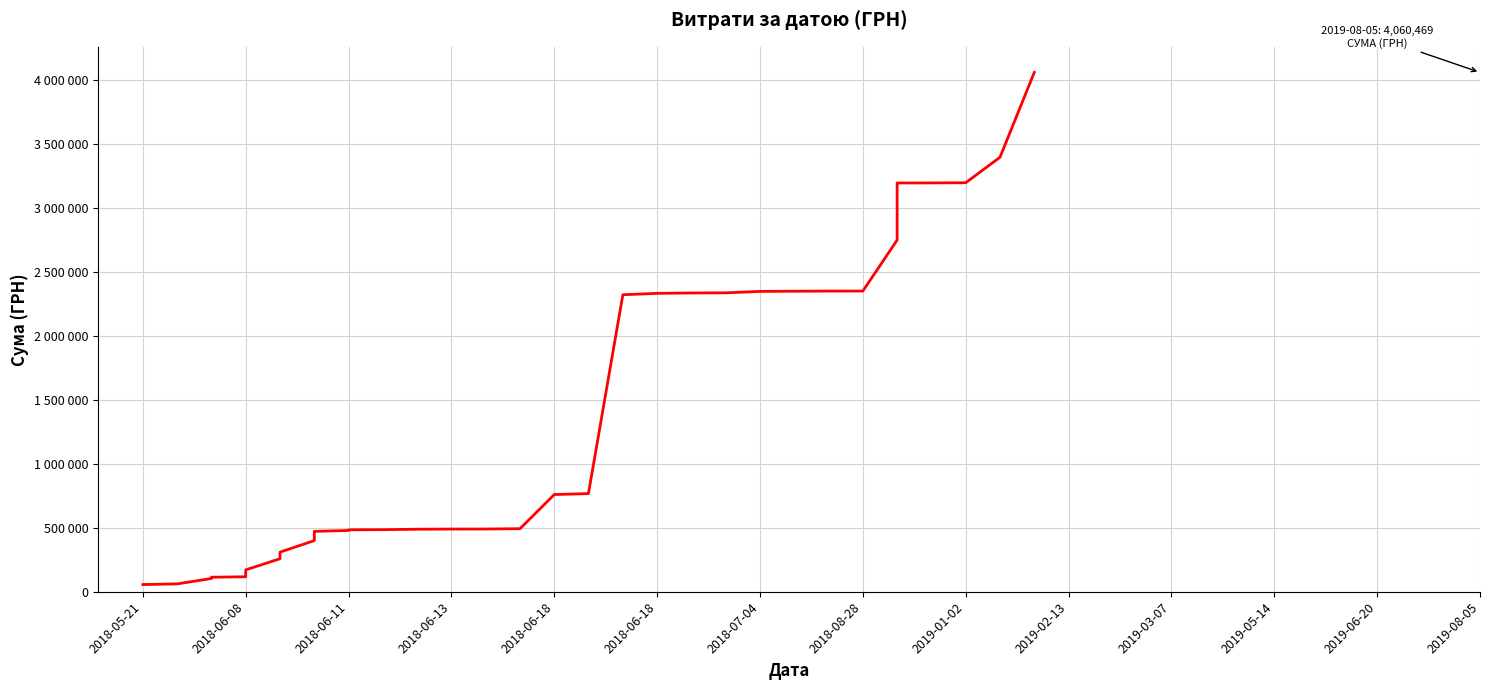

Which label corresponds to the smallest value in the chart?

2018-05-21